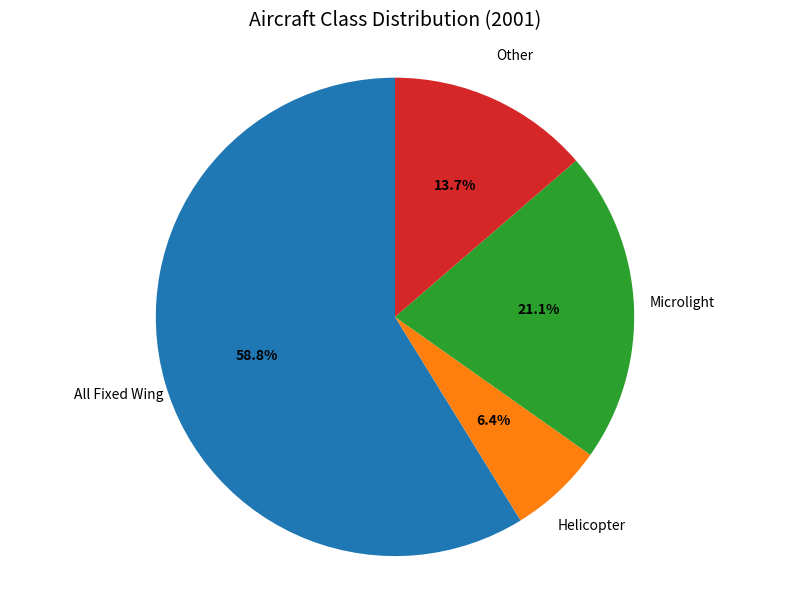

To the nearest percent, what is the difference between the largest and smallest slice percentages?

52%